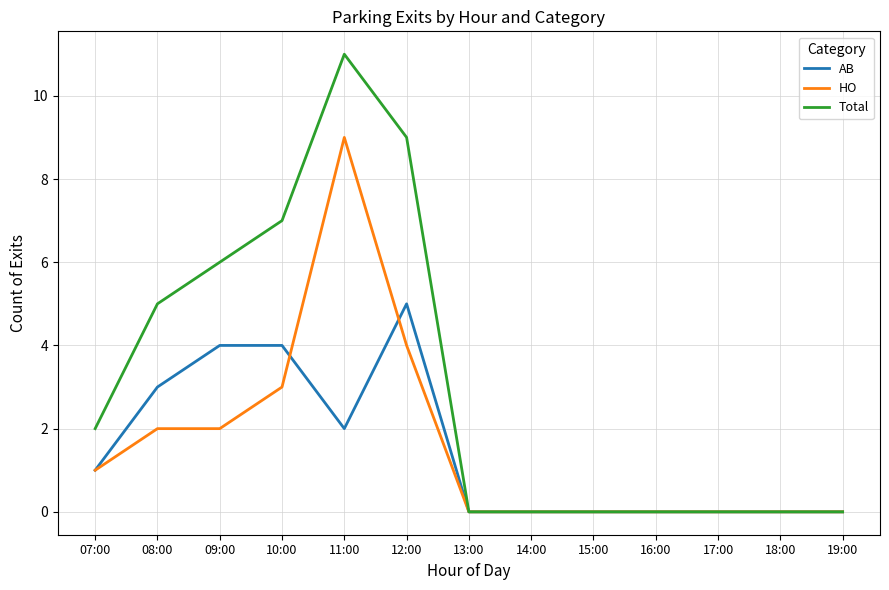

What is the difference between the highest and lowest values at 08:00?

3